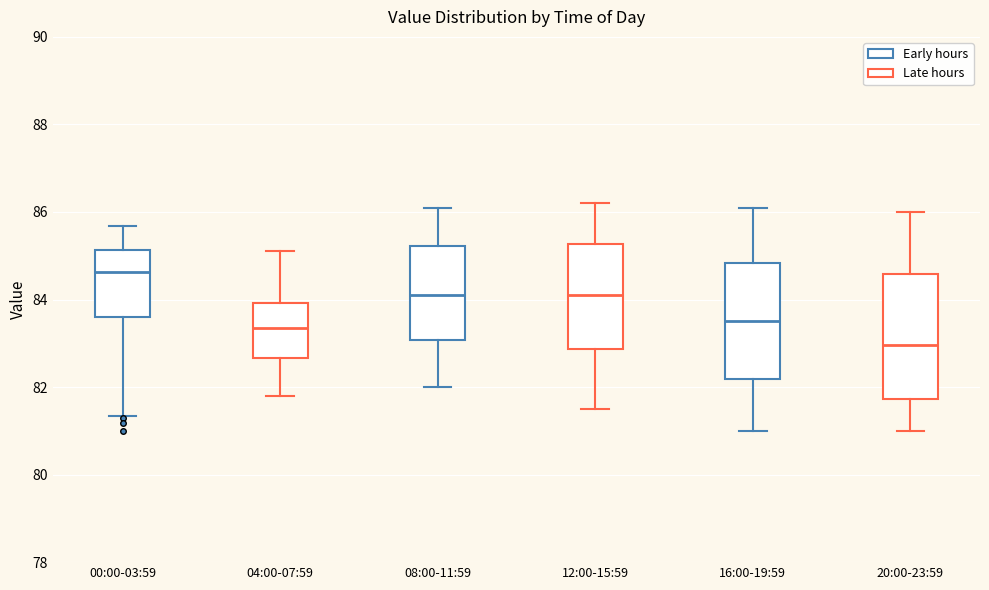

Reading left to right, transcribe this box plot: for each box, give where its median line is, the range the box spans, and where its two whiskers end, as read against the y-axis. The values are not printed on the chart, so give them approximately, as read against the axis.

00:00-03:59: median 84.6, box 83.6 to 85.2, whiskers 81.4 to 85.6
04:00-07:59: median 83.4, box 82.6 to 84.0, whiskers 81.8 to 85.2
08:00-11:59: median 84.2, box 83.0 to 85.2, whiskers 82.0 to 86.2
12:00-15:59: median 84.2, box 82.8 to 85.2, whiskers 81.6 to 86.2
16:00-19:59: median 83.6, box 82.2 to 84.8, whiskers 81.0 to 86.2
20:00-23:59: median 83.0, box 81.8 to 84.6, whiskers 81.0 to 86.0